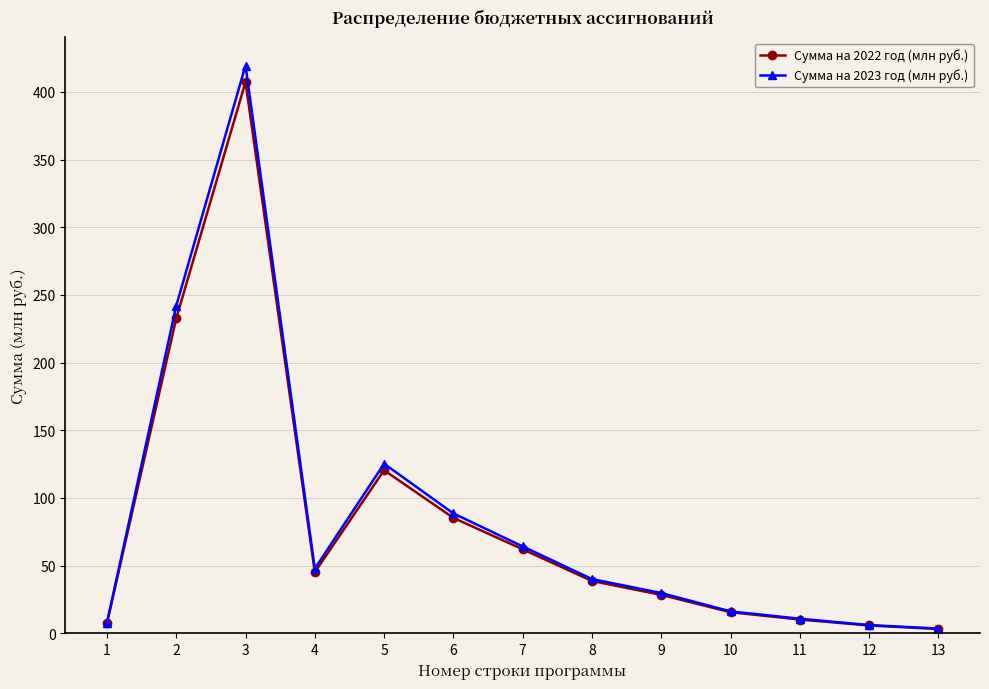

True or false: Сумма на 2022 год (млн руб.) has more than 1 interior local peaks.

True